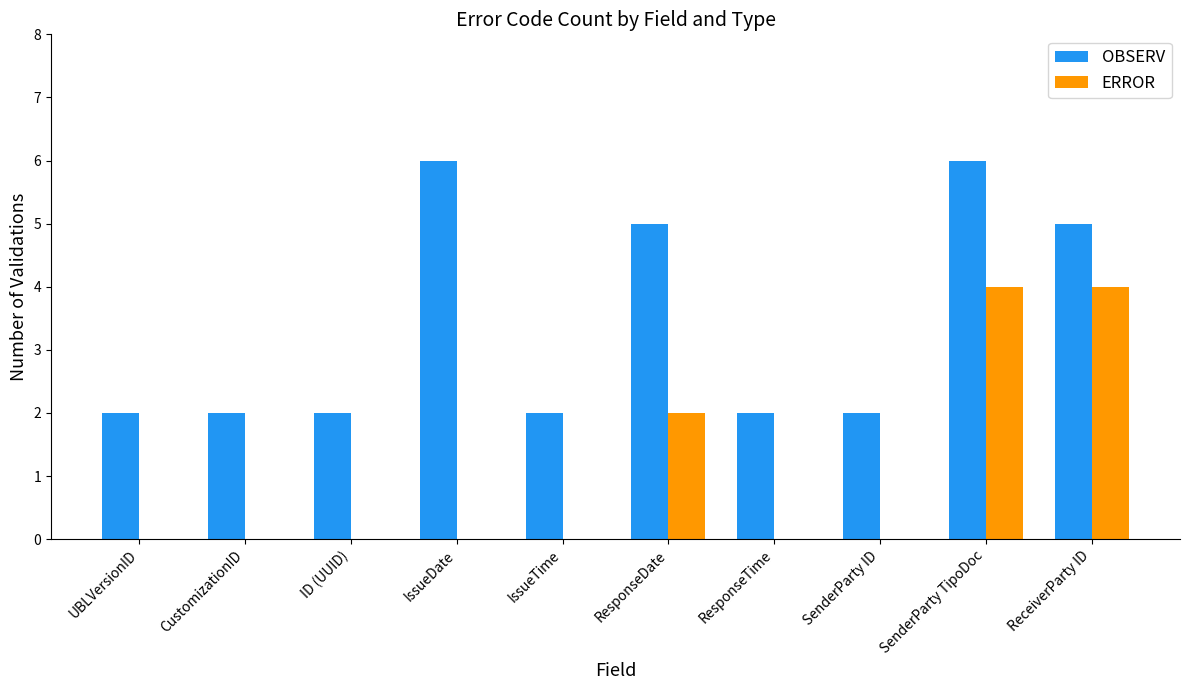

How many distinct data groups are displayed?

2